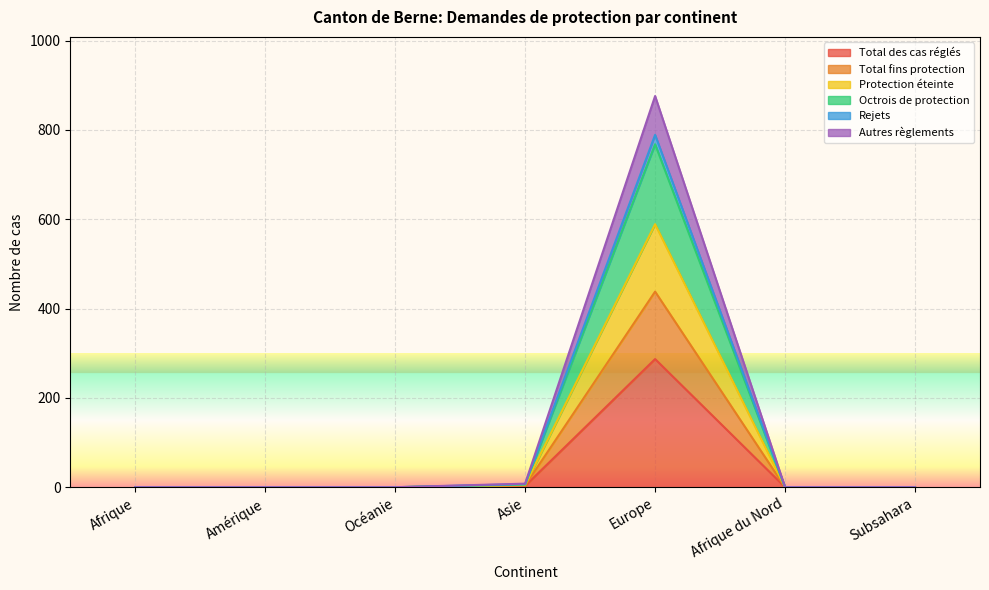

Does the chart display data point markers on the line(s)?

No